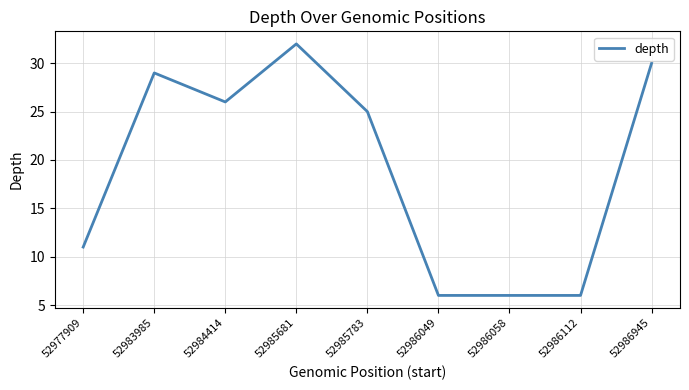

Which category has the highest value across all series?

52985681